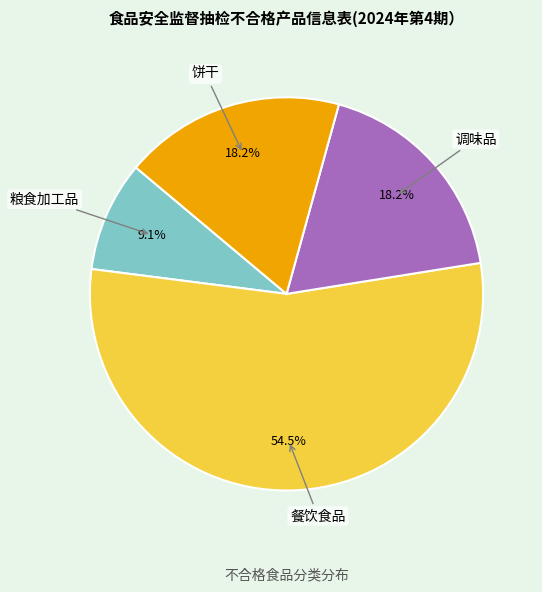

Is there any slice that represents more than half of the pie?

Yes